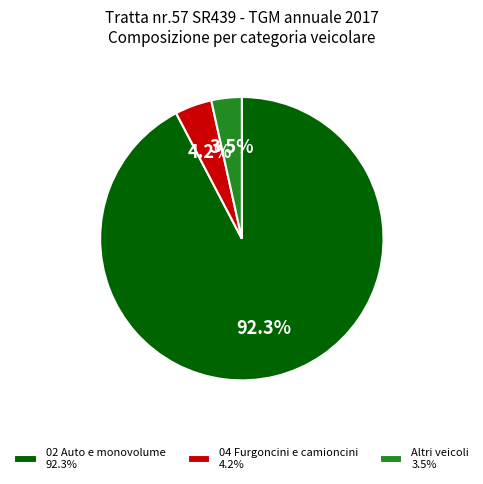

Which slice is the smallest?

Altri veicoli 3.5%